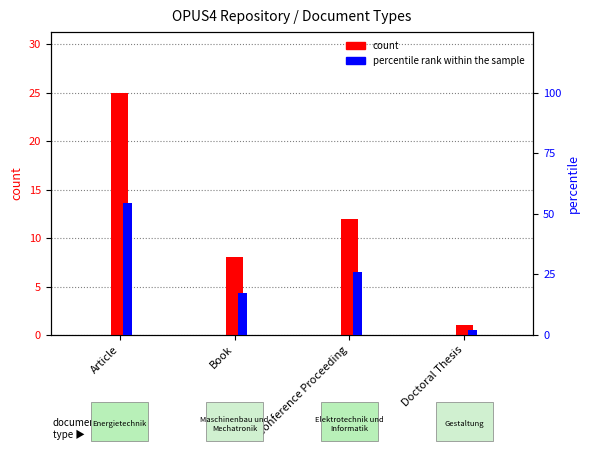

Reading left to right, transcribe all the data shown in this chart.

count: 25.0	8.0	12.0	1.0
percentile rank within the sample: 54.3	17.4	26.1	2.2